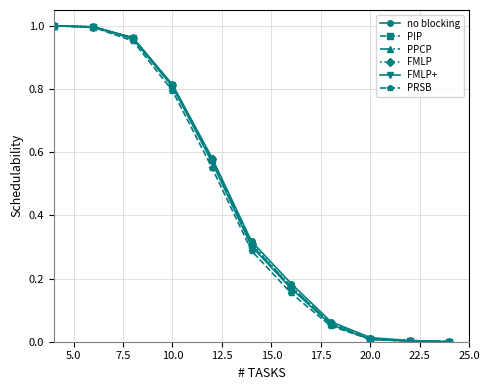

List the series in order of their peak value, lowest first.

no blocking, PIP, PPCP, FMLP, FMLP+, PRSB